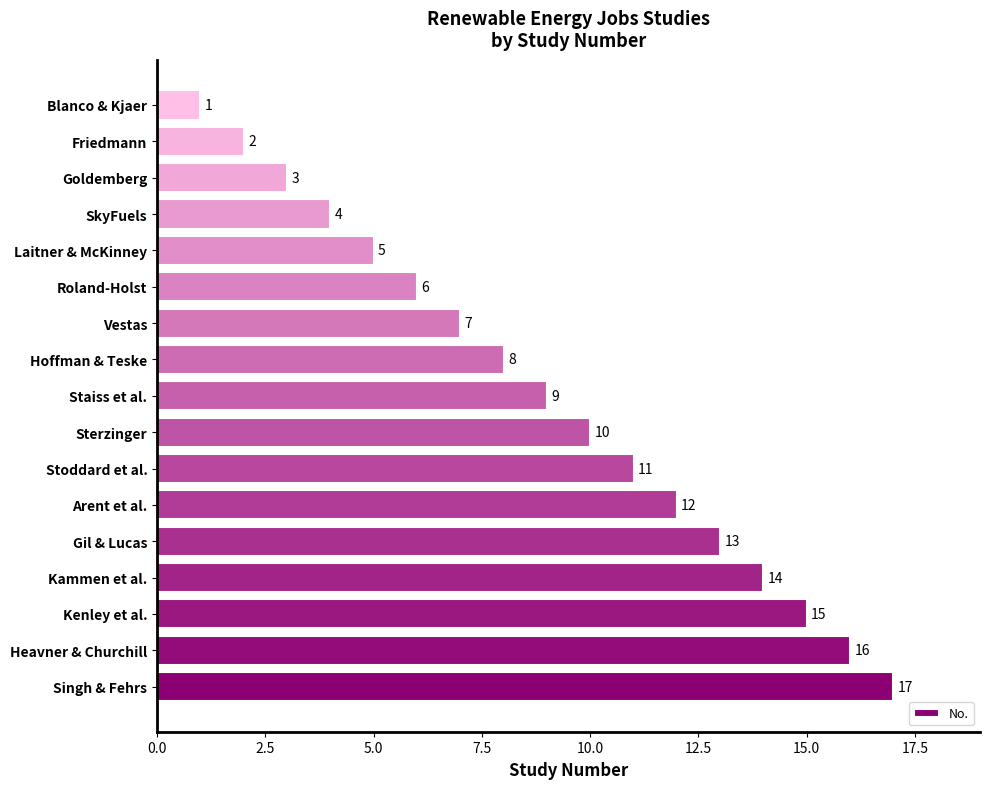

Does the chart contain any negative values?

No